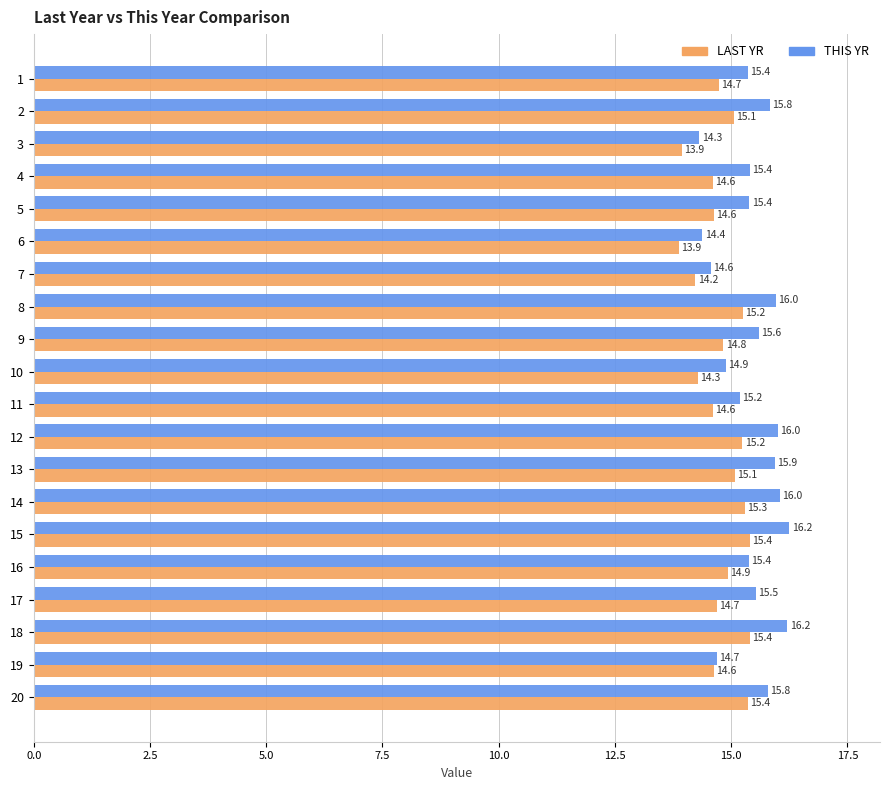

At which label is THIS YR closest to 15?

10